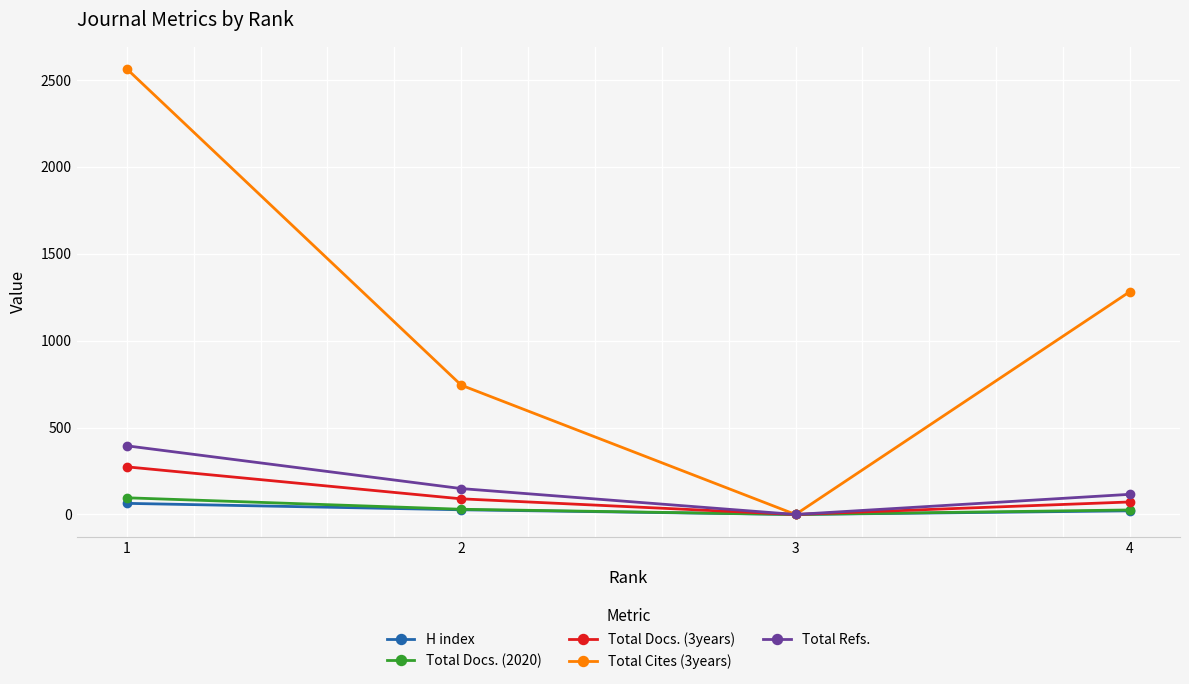

What is the value of the Total Docs. (2020) point at the 1st from the left?

96